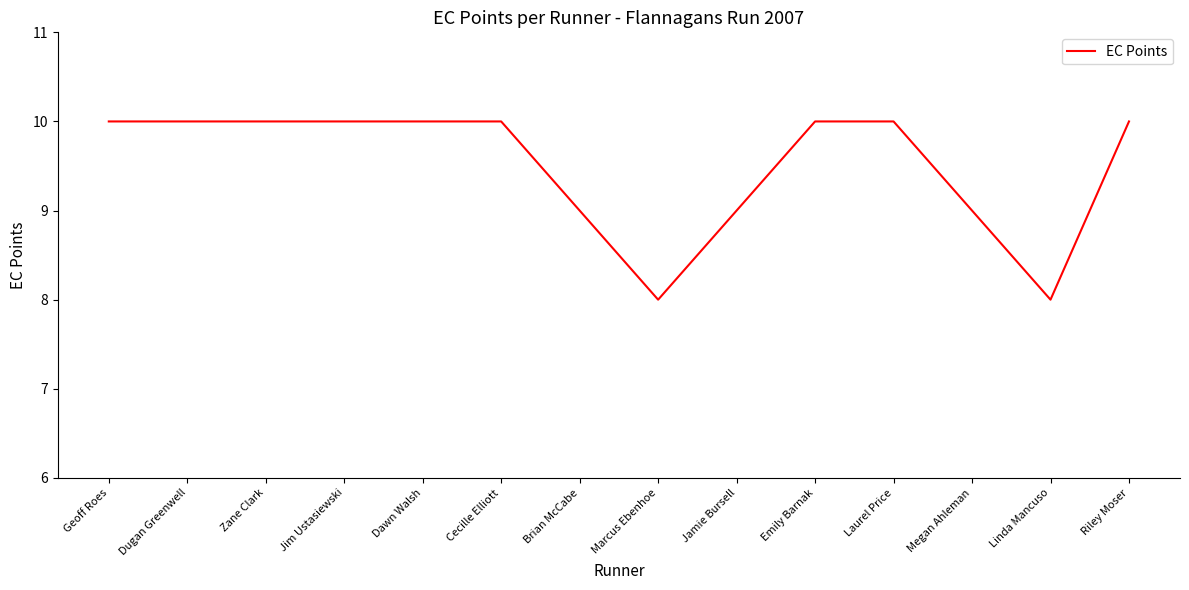

What is the difference between the values at Megan Ahleman and Riley Moser?

1